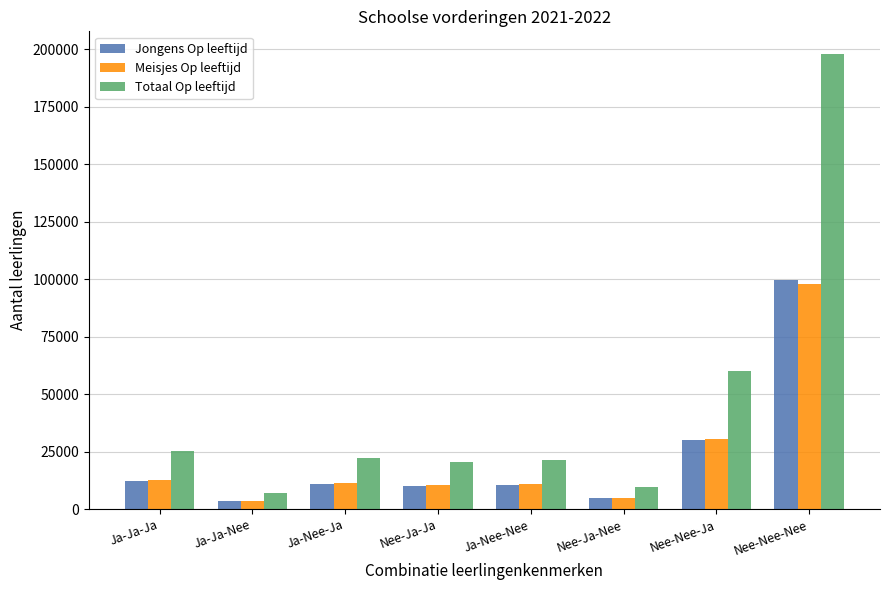

Are the bars grouped side by side (vs. stacked)?

Yes